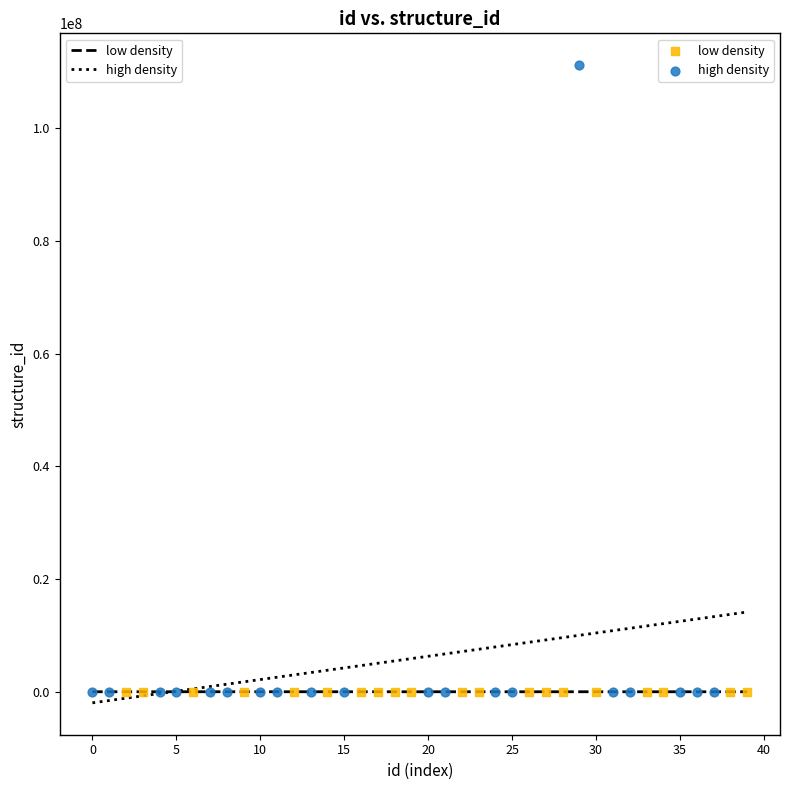

Which series has the widest spread of Y values?

high density